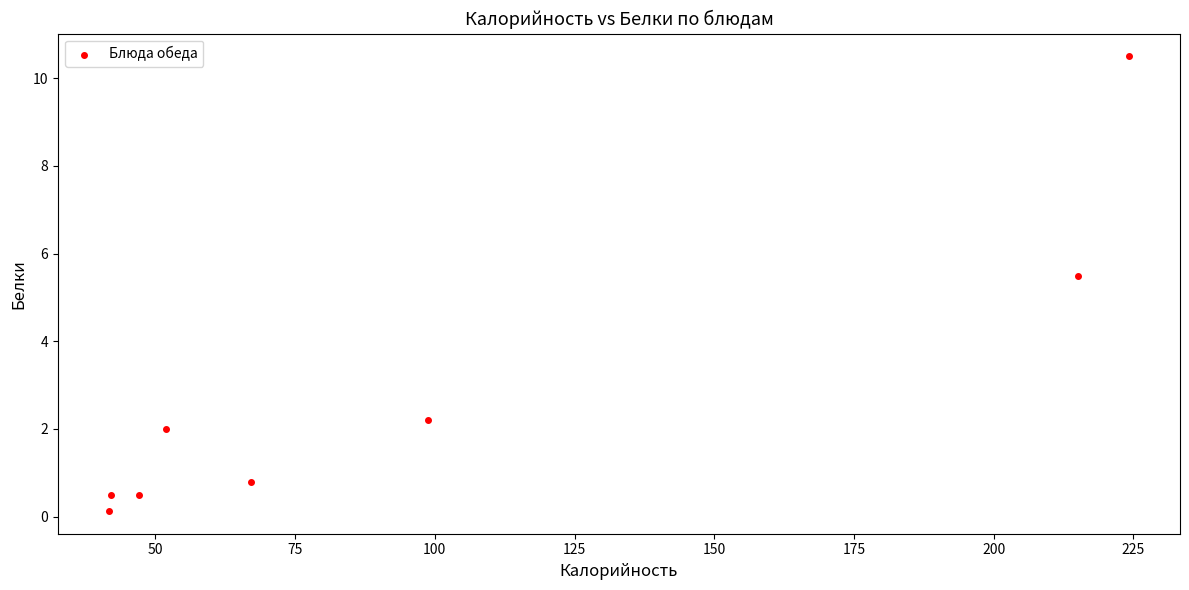

What Y value in the scatter plot is closest to 5?

5.5